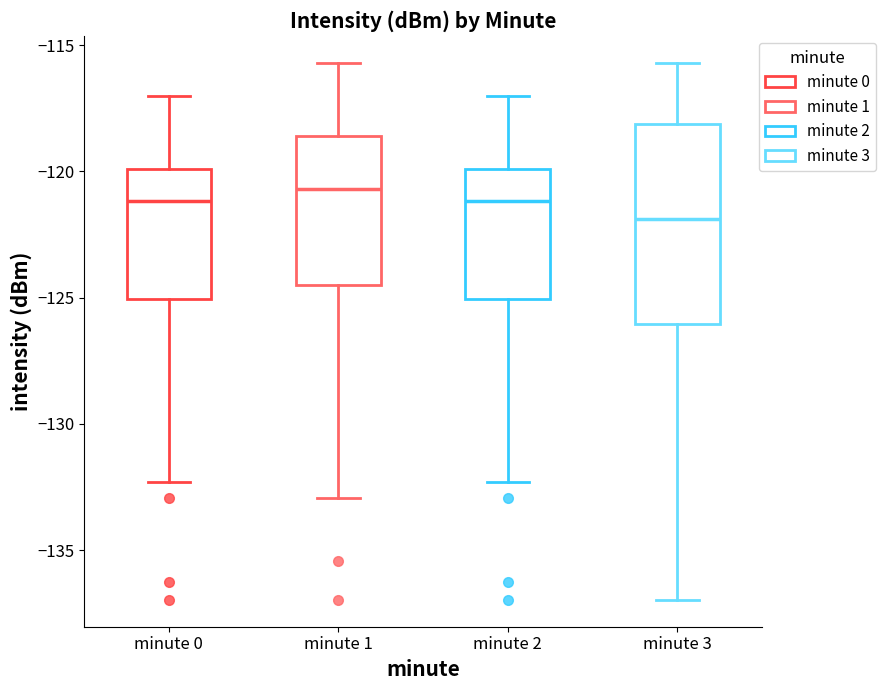

Reading left to right, read every box against the y-axis: the position of its median line, the range the box covers, and the ends of its whiskers. The values are not printed on the chart, so give them approximately, as read against the axis.

minute 0: median -121.0, box -125.0 to -120.0, whiskers -132.5 to -117.0
minute 1: median -120.5, box -124.5 to -118.5, whiskers -133.0 to -115.5
minute 2: median -121.0, box -125.0 to -120.0, whiskers -132.5 to -117.0
minute 3: median -122.0, box -126.0 to -118.0, whiskers -137.0 to -115.5